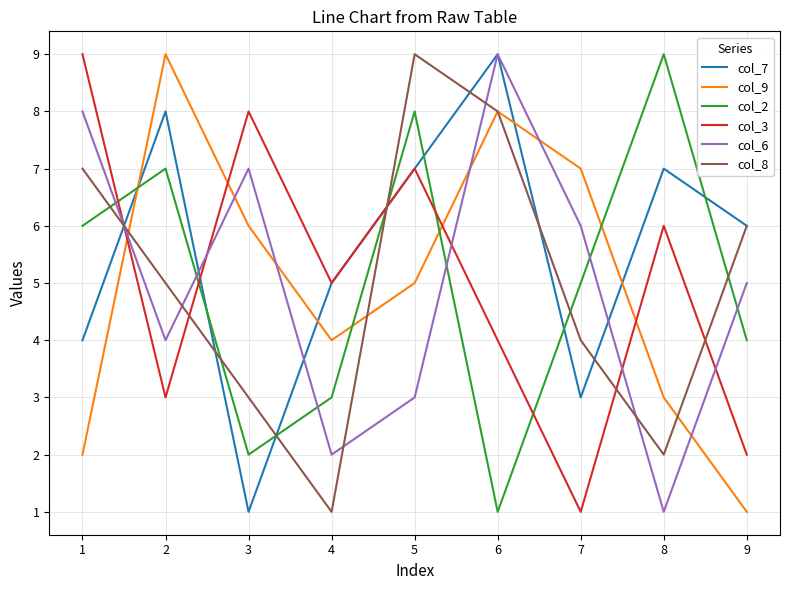

What is the spread (max minus min) of values at 4?

4